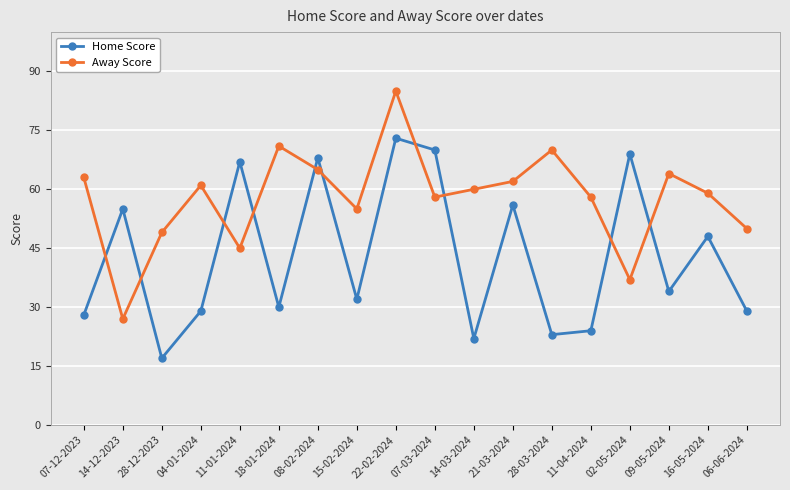

What is the label of the 1st point from the left?

07-12-2023